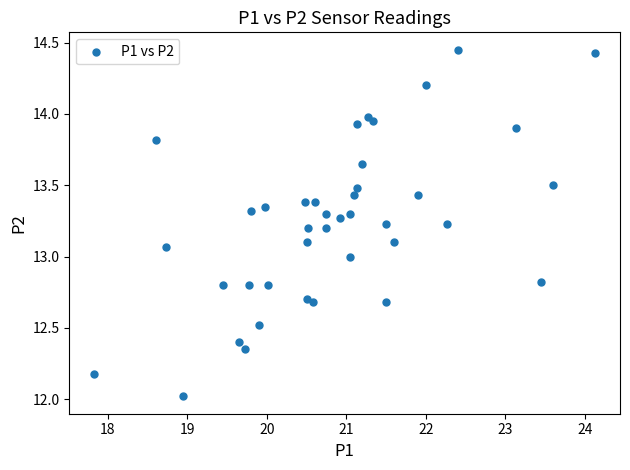

What is the range of X values (max minus min)?

6.3